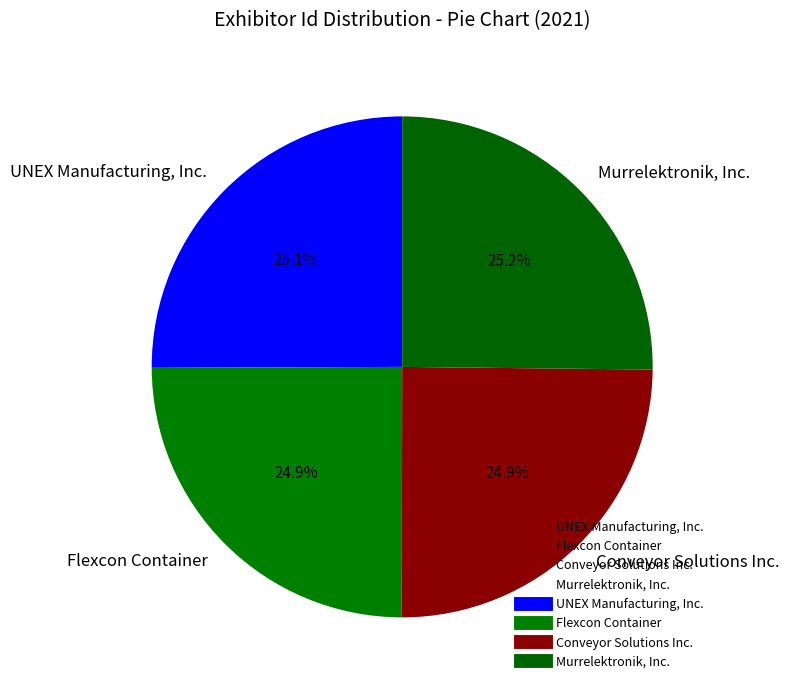

Does Flexcon Container account for over 50% of the chart?

No